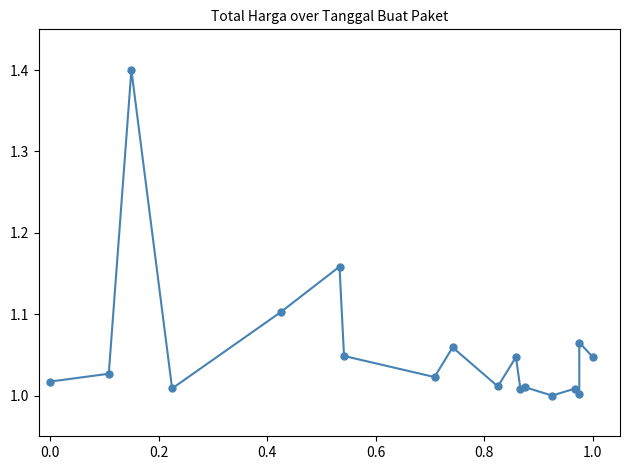

Does the chart have visible grid lines?

No